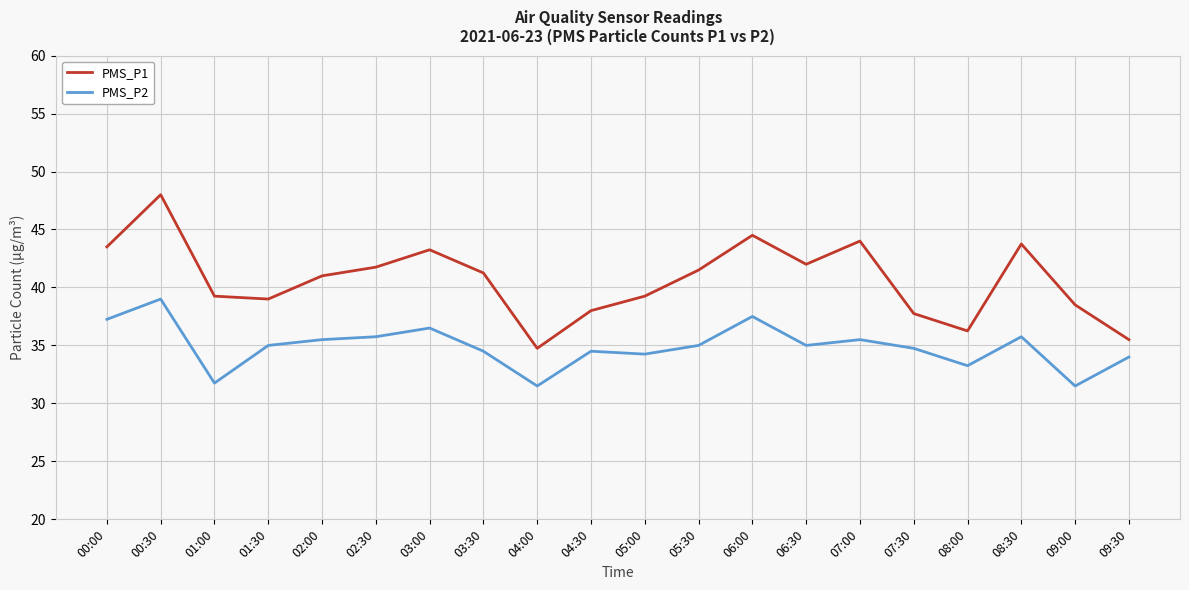

Rank the series at 02:00 from highest to lowest value.

PMS_P1, PMS_P2